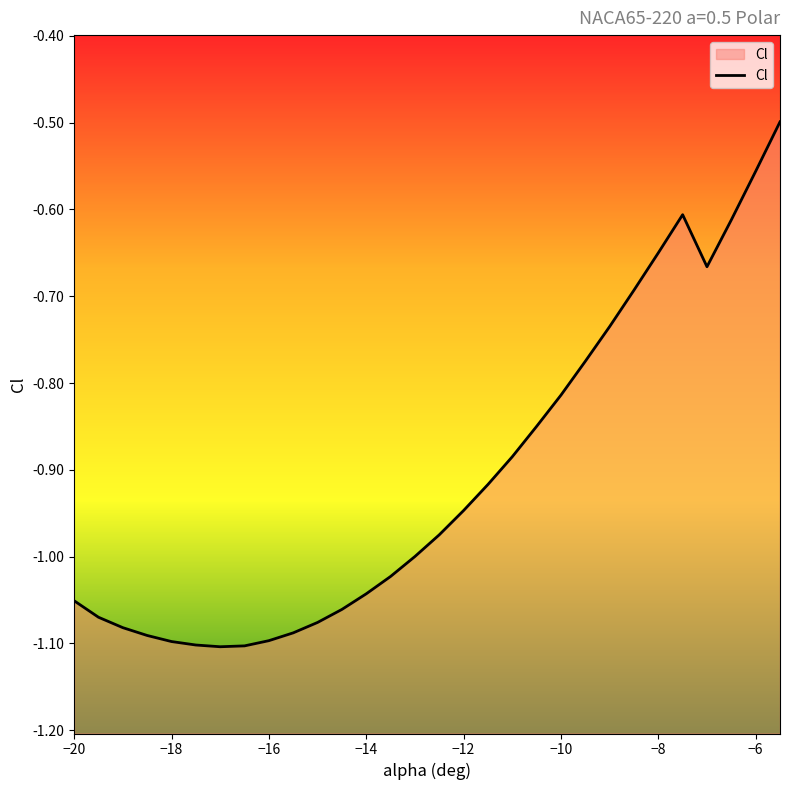

Does the chart display data point markers on the line(s)?

No